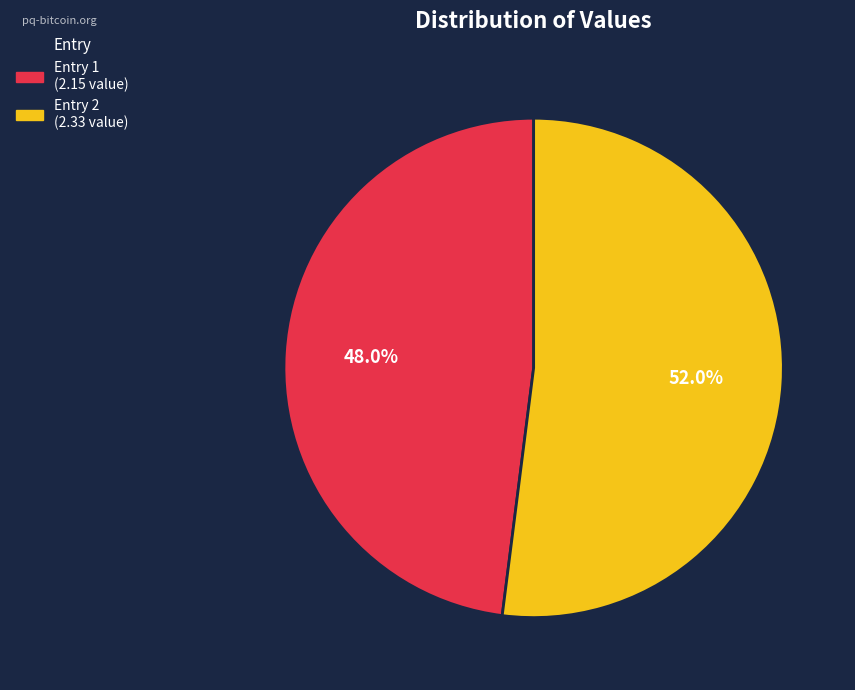

Is there a majority slice in this chart?

Yes